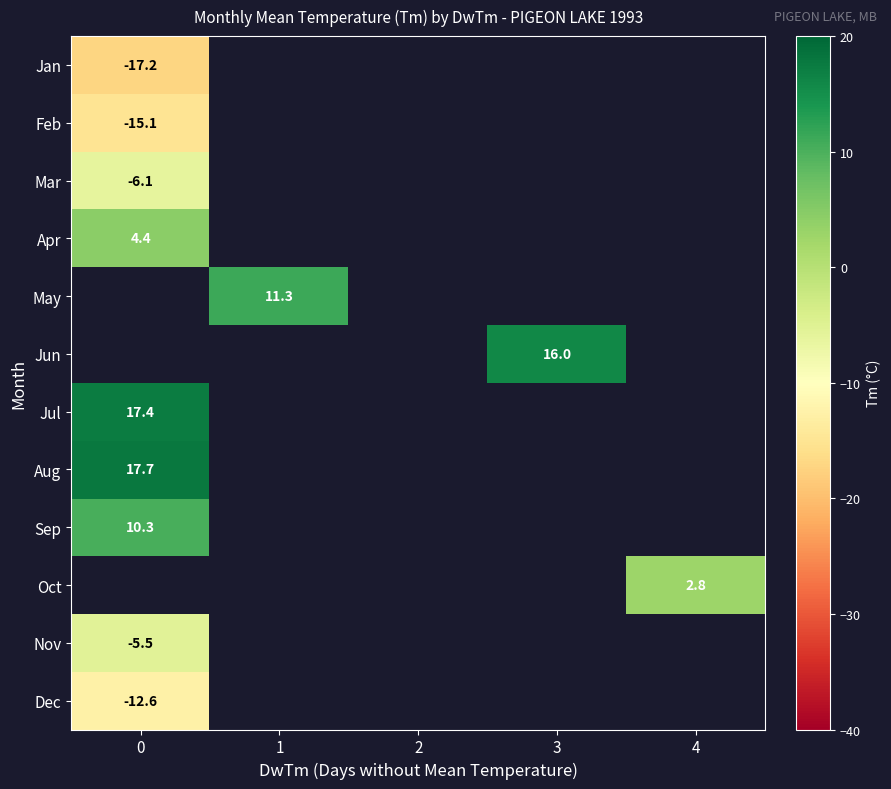

The Aug series shows 7.9 at 0. True or false?

False